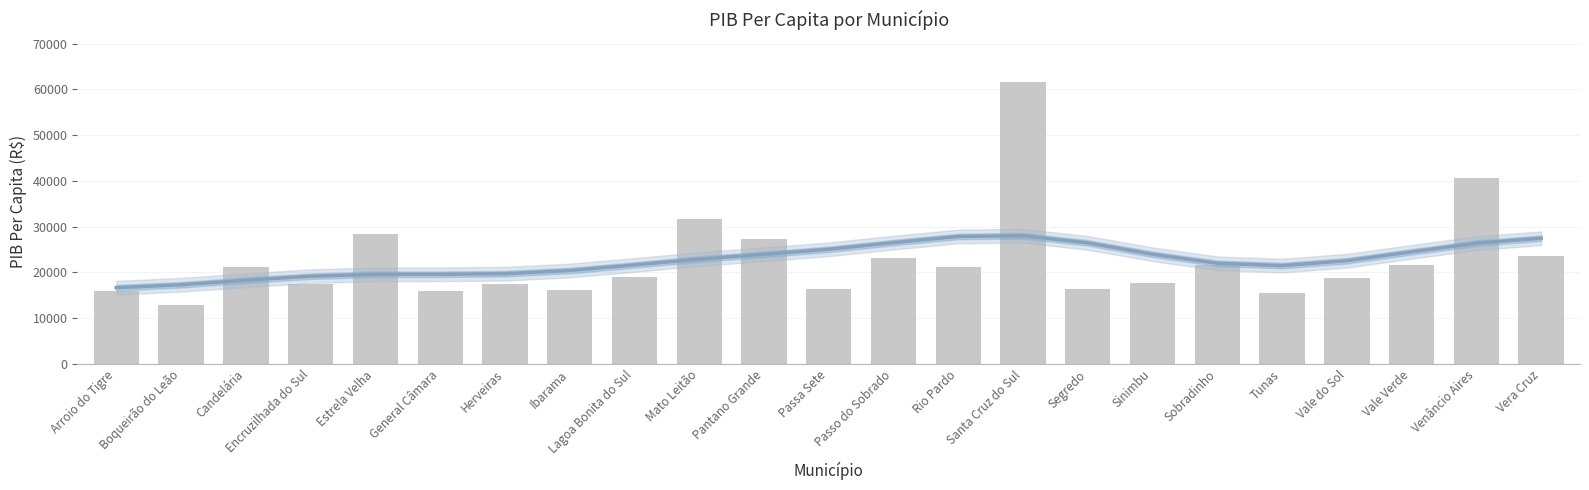

What is the change in value from Candelária to Herveiras?

-3815.2